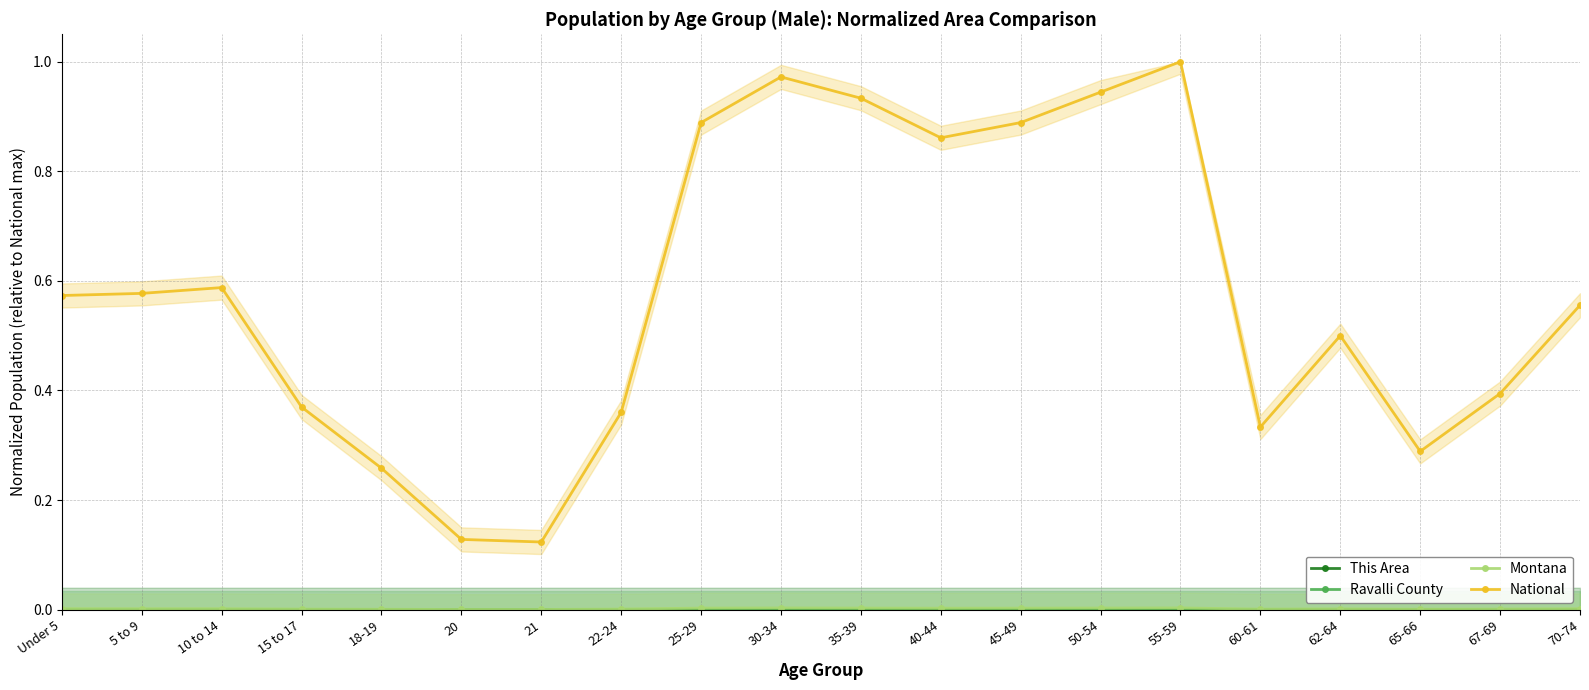

What position from the left is 22-24?

8